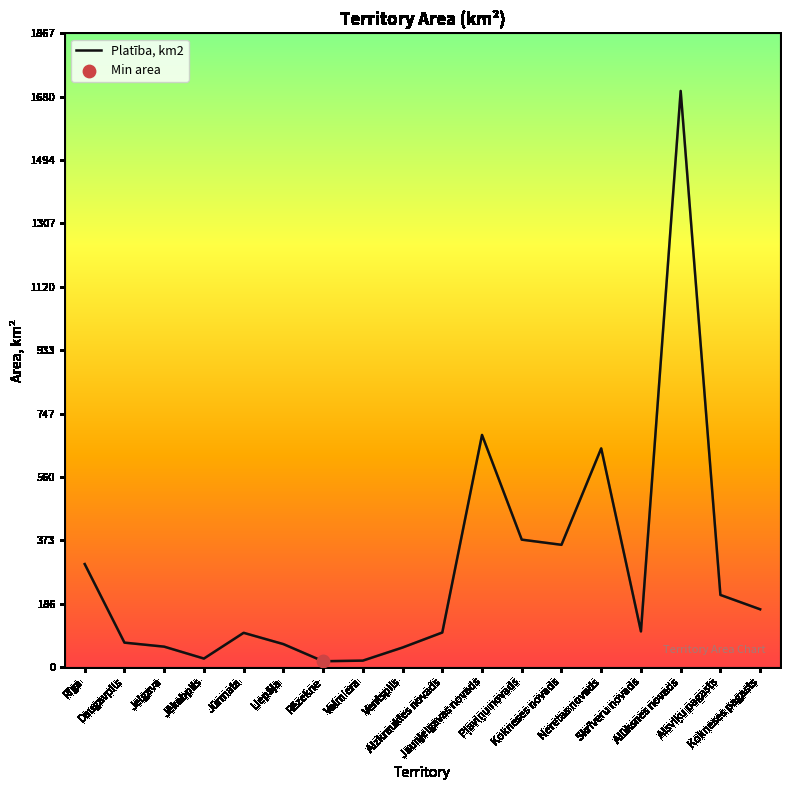

What is the maximum value shown in the chart?

1697.7